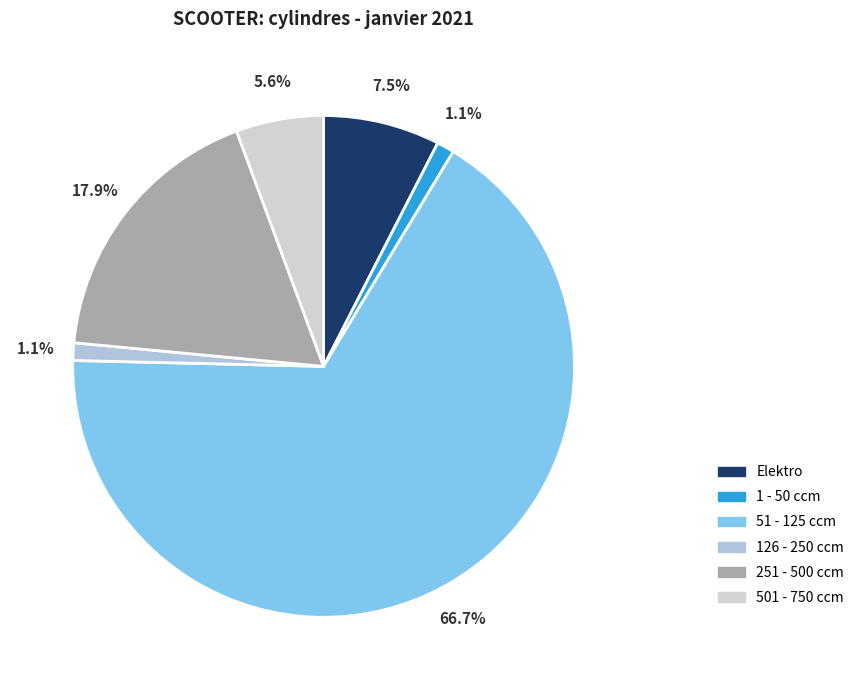

Is the sum of 51 - 125 ccm and 1 - 50 ccm greater than half?

Yes